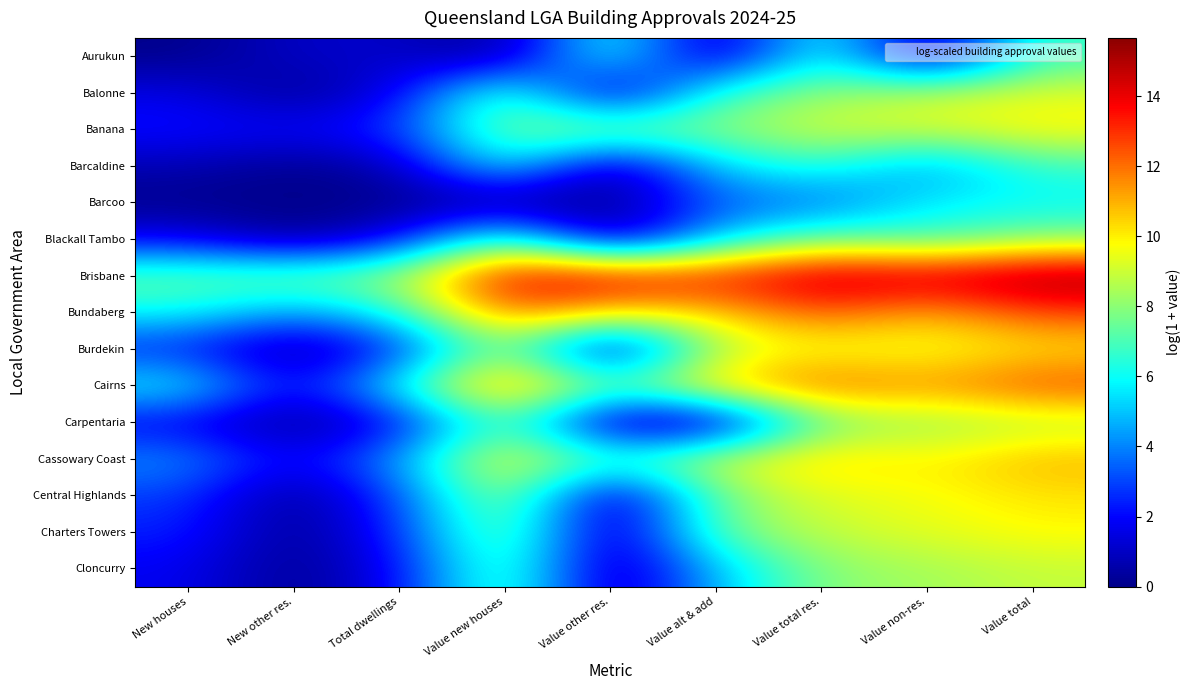

How many series are shown in this chart?

15